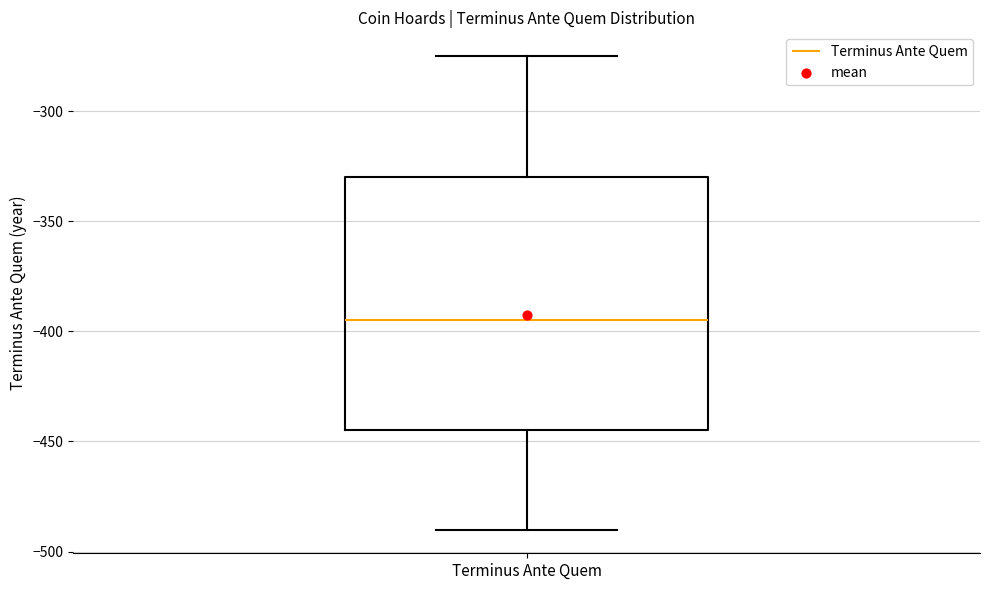

Read this box plot against the y-axis: the position of the median line, the range covered by the box, and the ends of both whiskers. The values are not printed on the chart, so give them approximately, as read against the axis.

median -395, box -445 to -330, whiskers -490 to -275